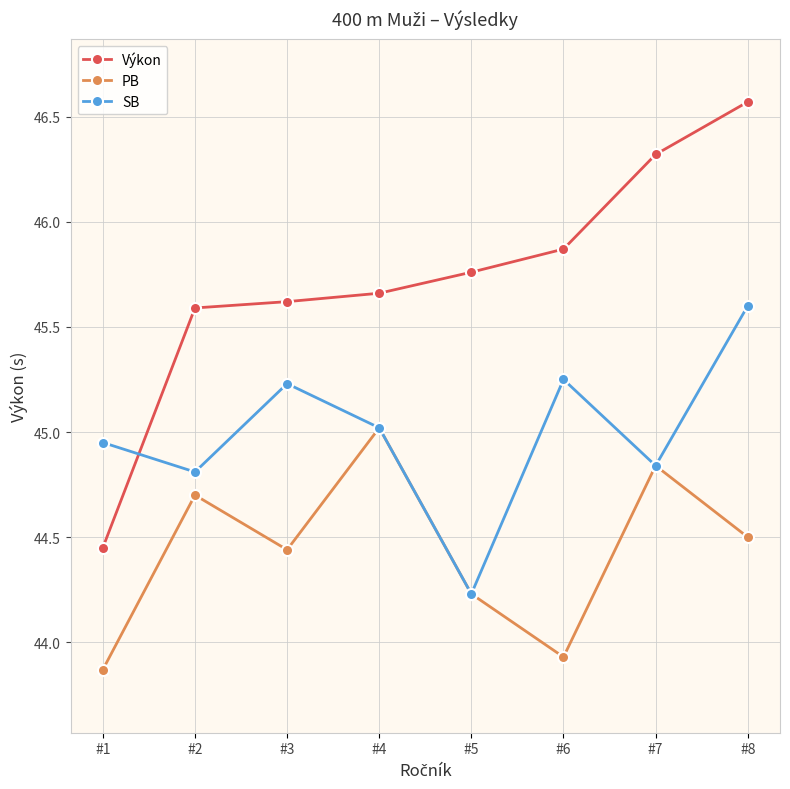

Which series has the widest spread of values?

Výkon